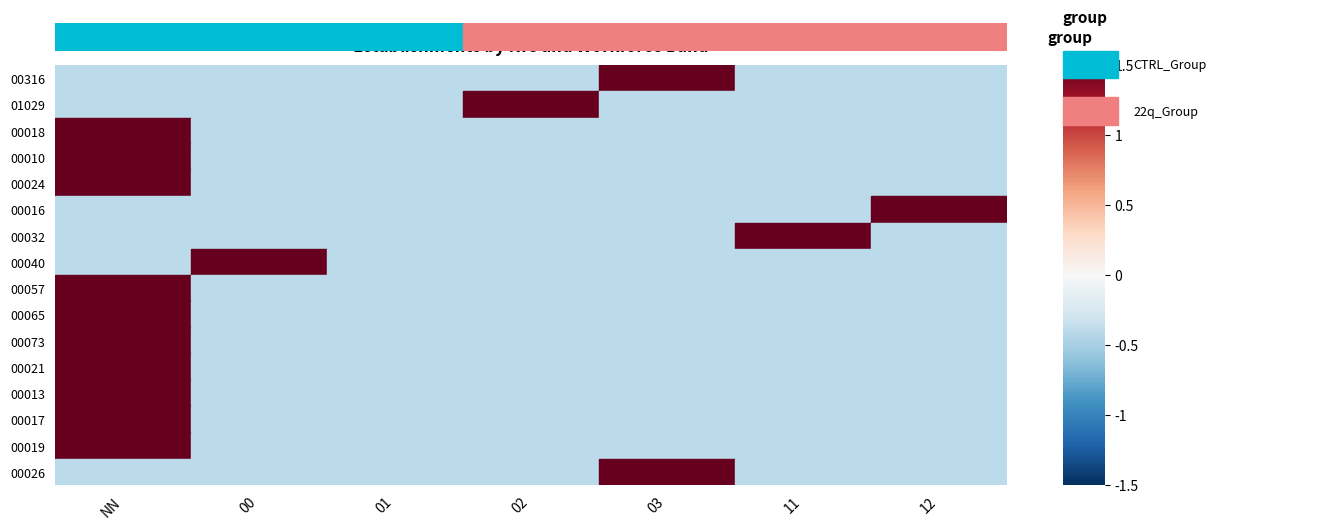

At which category is the sum across all series the highest?

NN